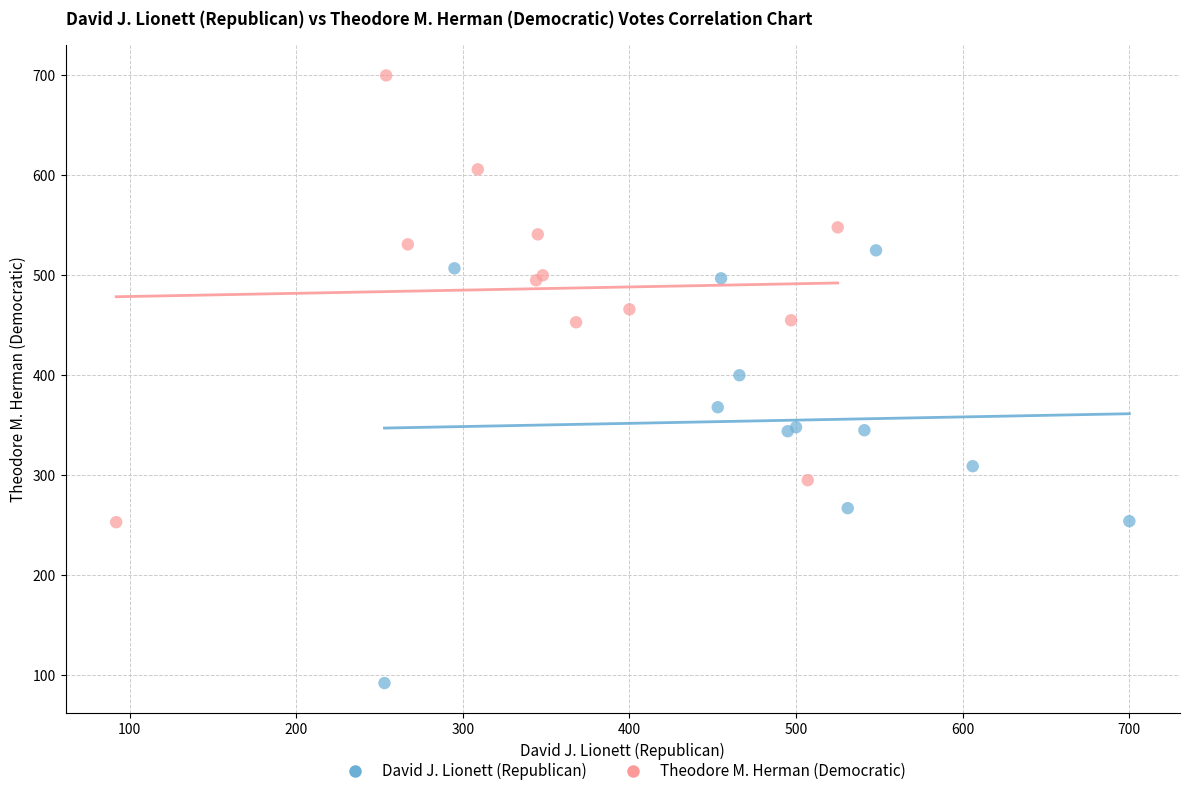

Which series reaches the minimum Y coordinate?

David J. Lionett (Republican)